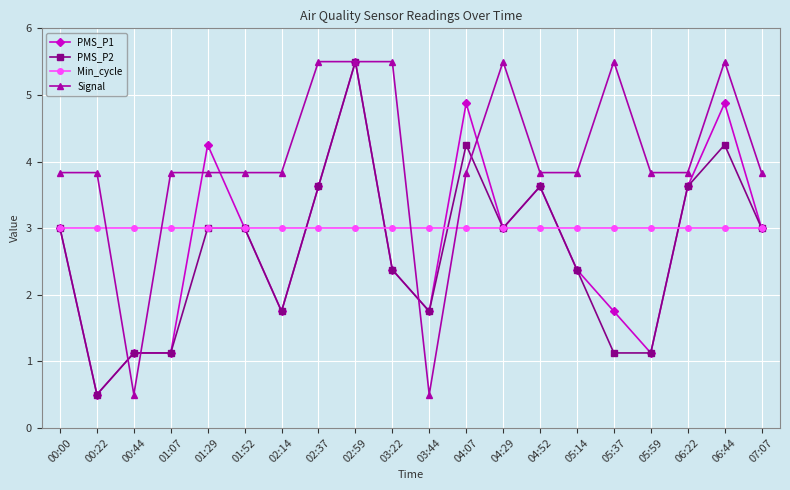

Where do Min_cycle and Signal first cross each other?

00:22 and 00:44